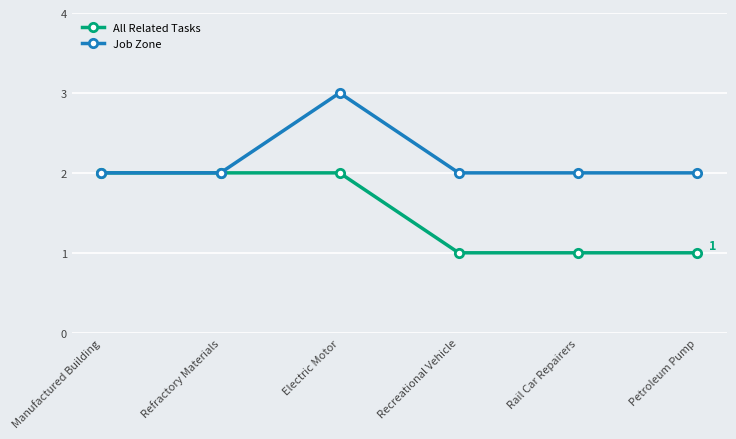

Reading left to right, list all the values displayed in this chart.

All Related Tasks: Manufactured Building=2	Refractory Materials=2	Electric Motor=2	Recreational Vehicle=1	Rail Car Repairers=1	Petroleum Pump=1
Job Zone: Manufactured Building=2	Refractory Materials=2	Electric Motor=3	Recreational Vehicle=2	Rail Car Repairers=2	Petroleum Pump=2